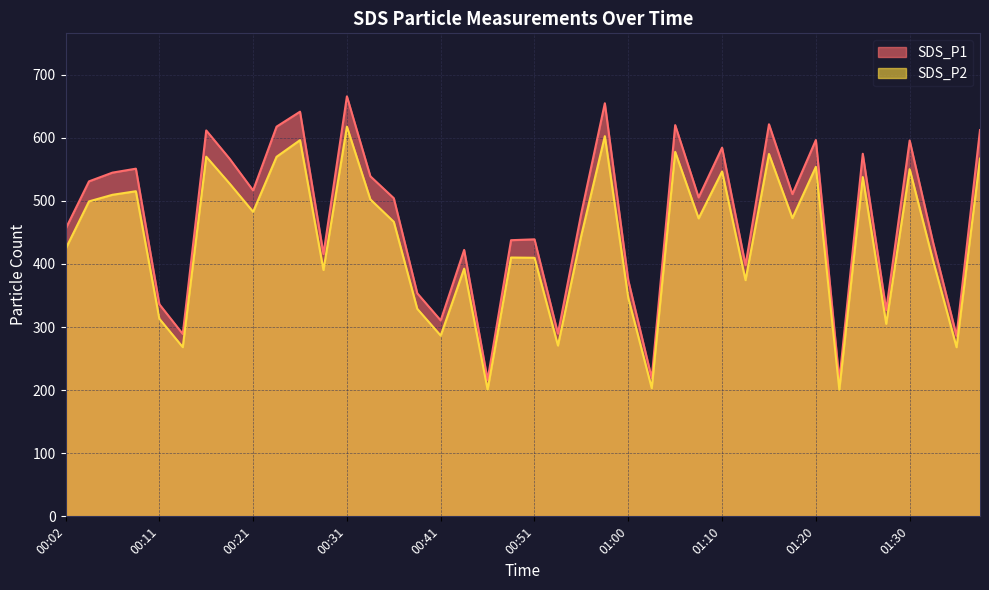

What is the total value across all series at 01:30?

1145.8